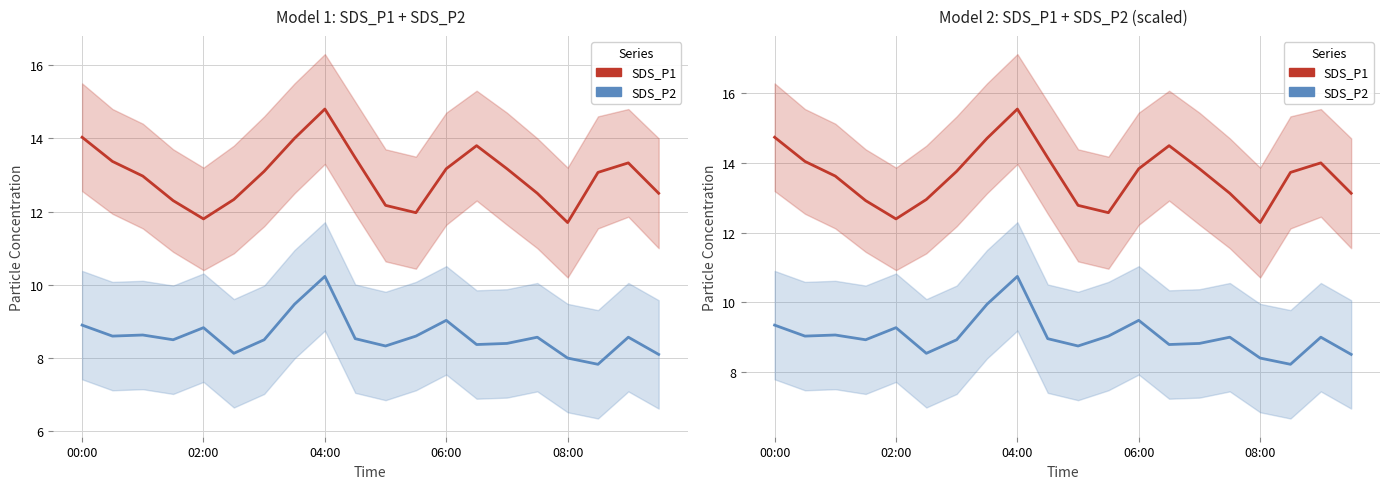

How many interior local valleys does the SDS_P1 series have?

3